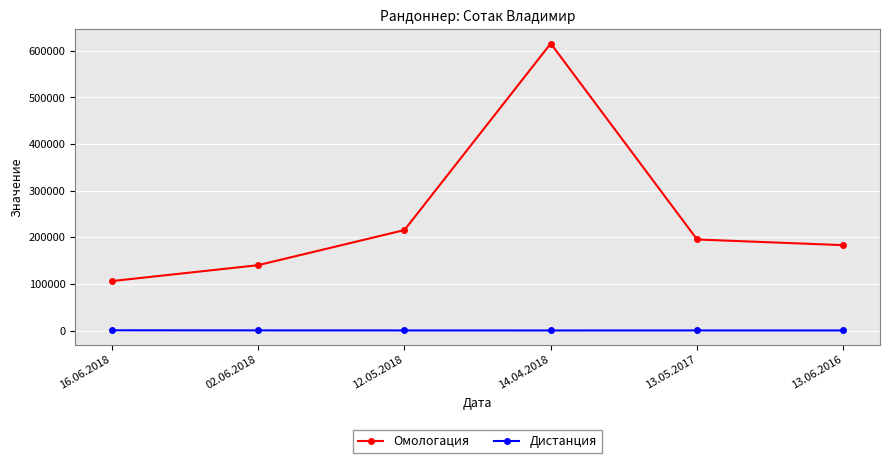

Where is Омологация nearest to the value 360834?

12.05.2018